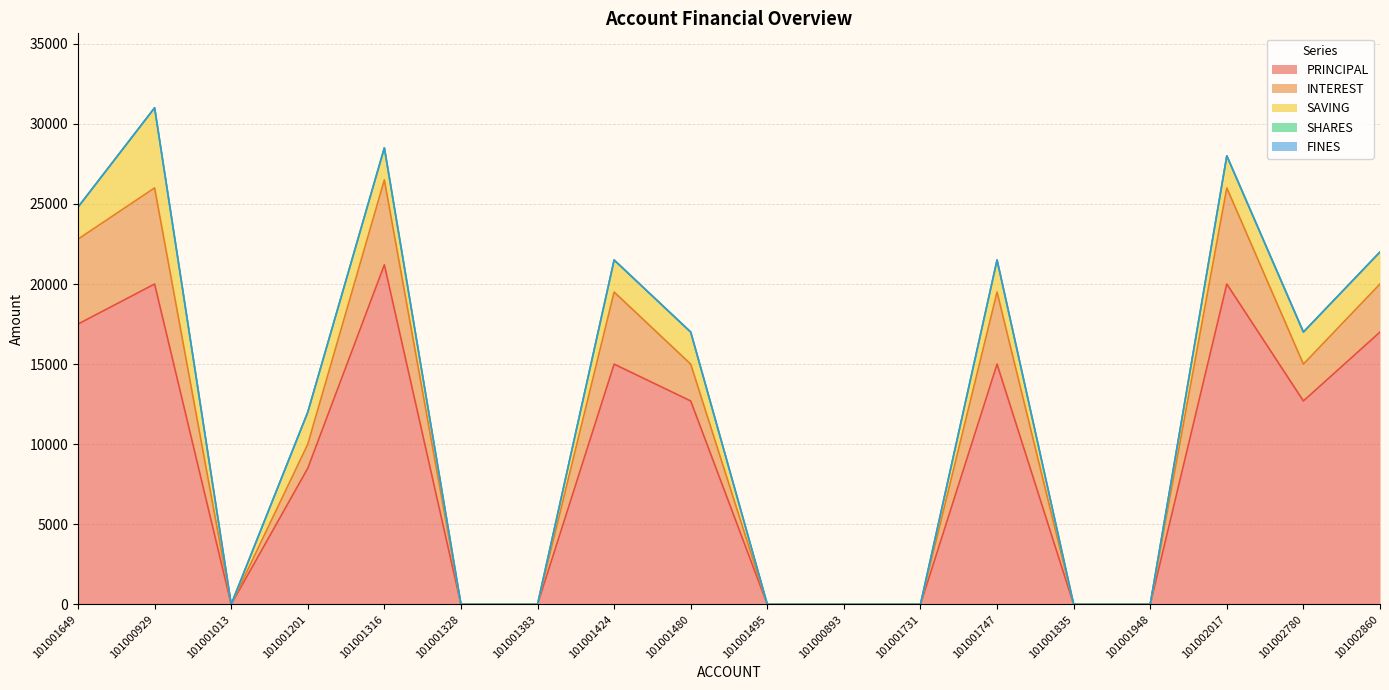

How many categories are shown in the chart?

18